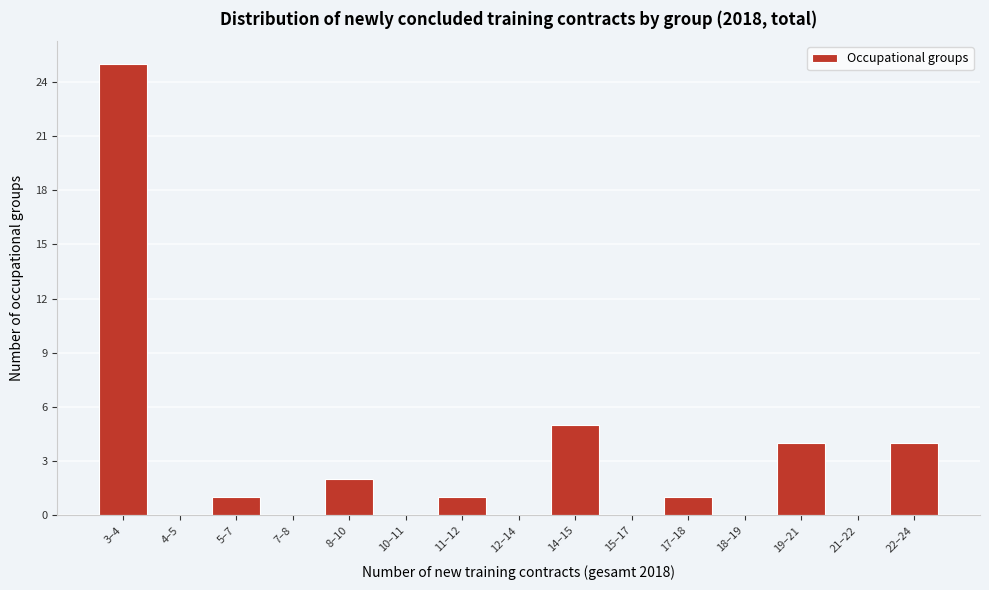

Reading left to right, transcribe all the data shown in this chart.

3–4=25	4–5=0	5–7=1	7–8=0	8–10=2	10–11=0	11–12=1	12–14=0	14–15=5	15–17=0	17–18=1	18–19=0	19–21=4	21–22=0	22–24=4